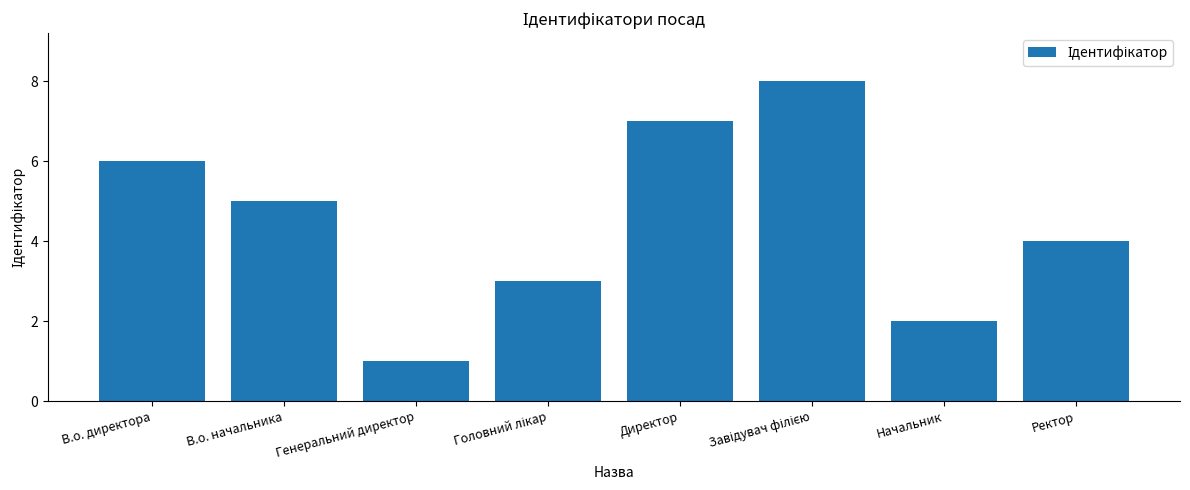

The chart shows a value of 6 at В.о. директора. True or false?

True